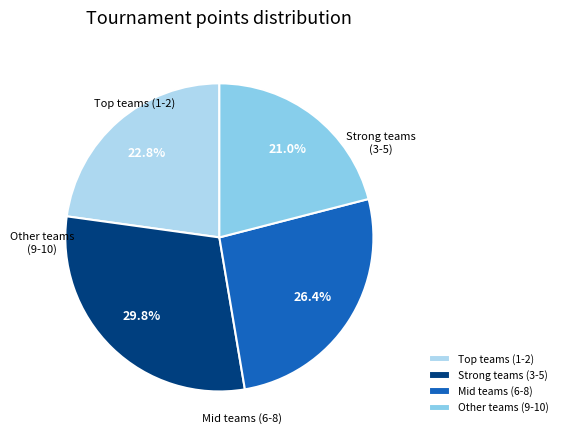

What is the largest slice in the pie chart?

Strong teams (3-5)